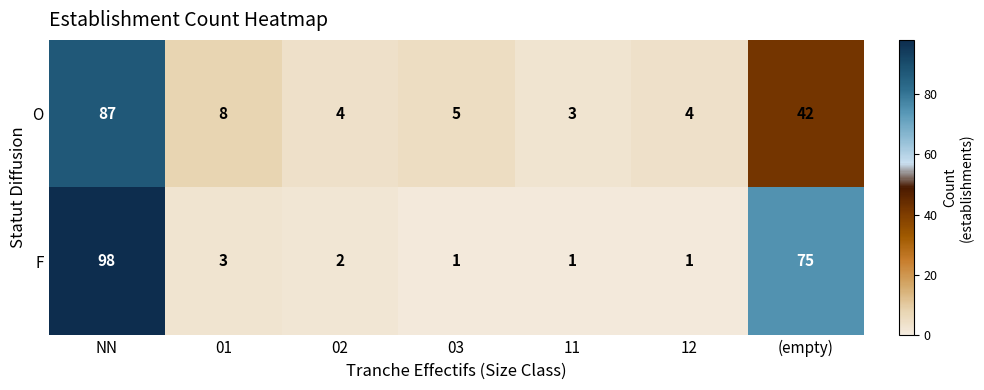

Which series has the largest total across all categories?

F